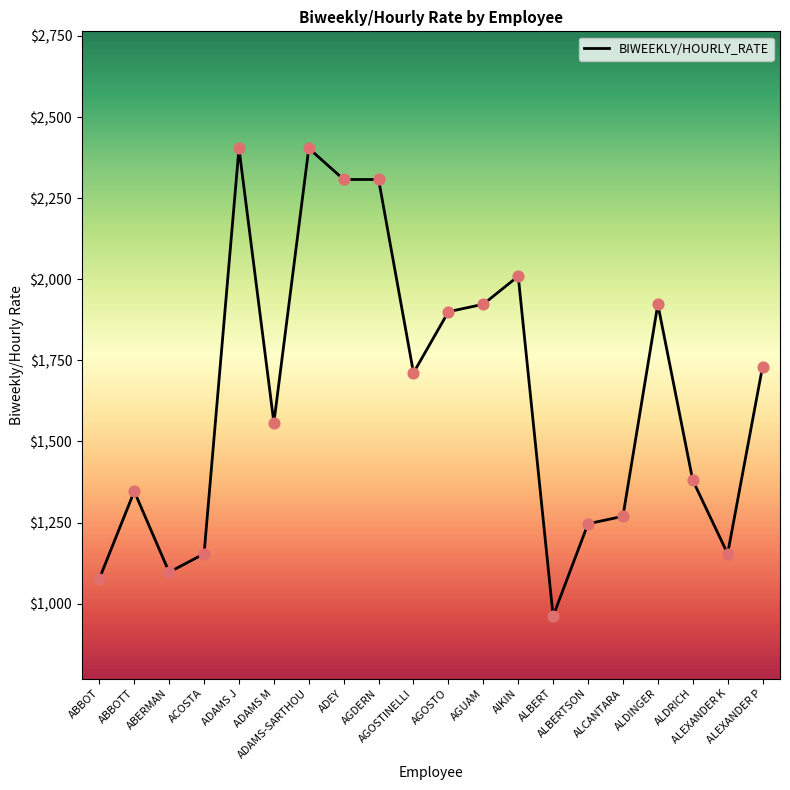

What is the ratio of the value at ALBERTSON to the value at AGDERN?

0.5